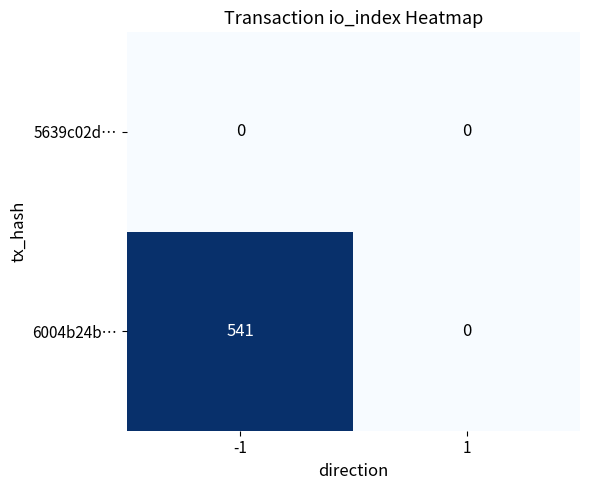

What is the approximate value of 6004b24b… at -1, to the nearest 50?

550